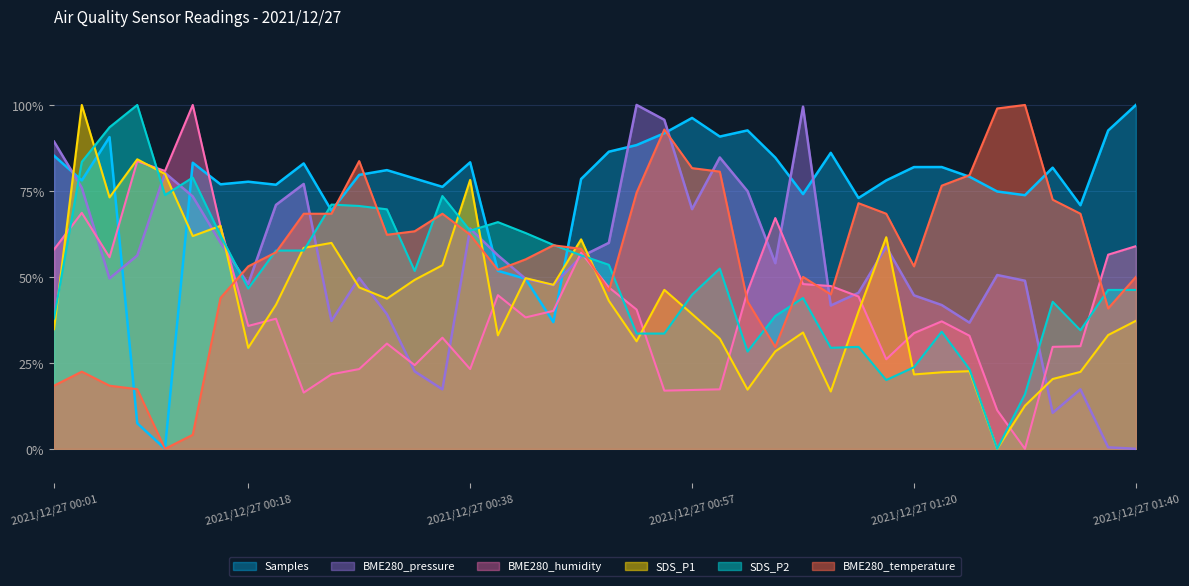

How many interior local valleys does the BME280_temperature series have?

8